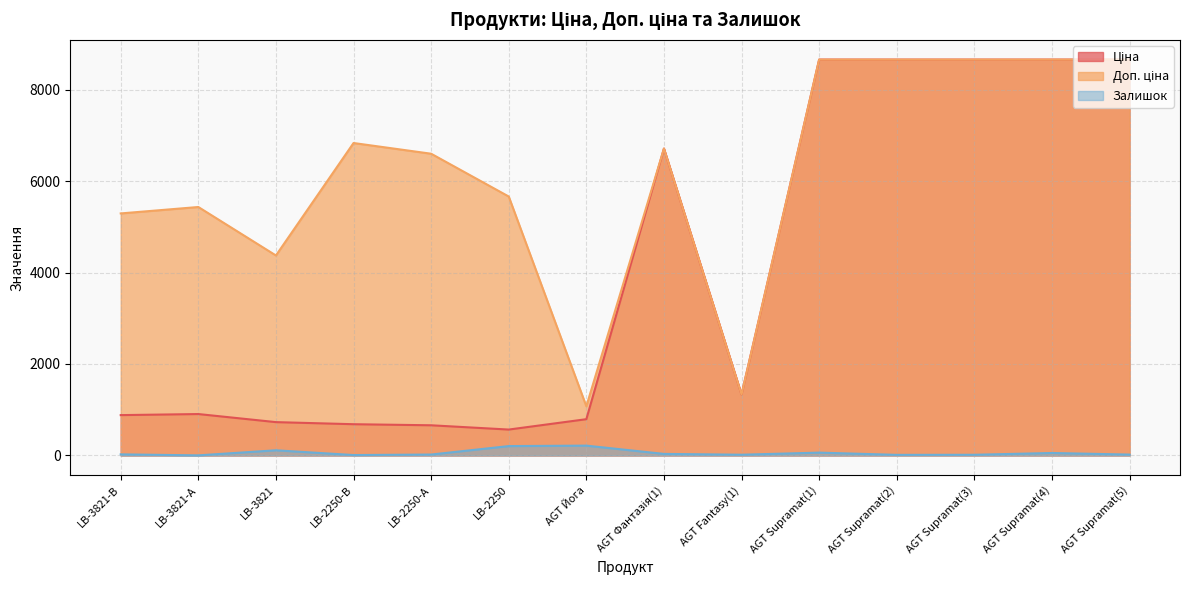

What position from the right is LB-2250-В?

11